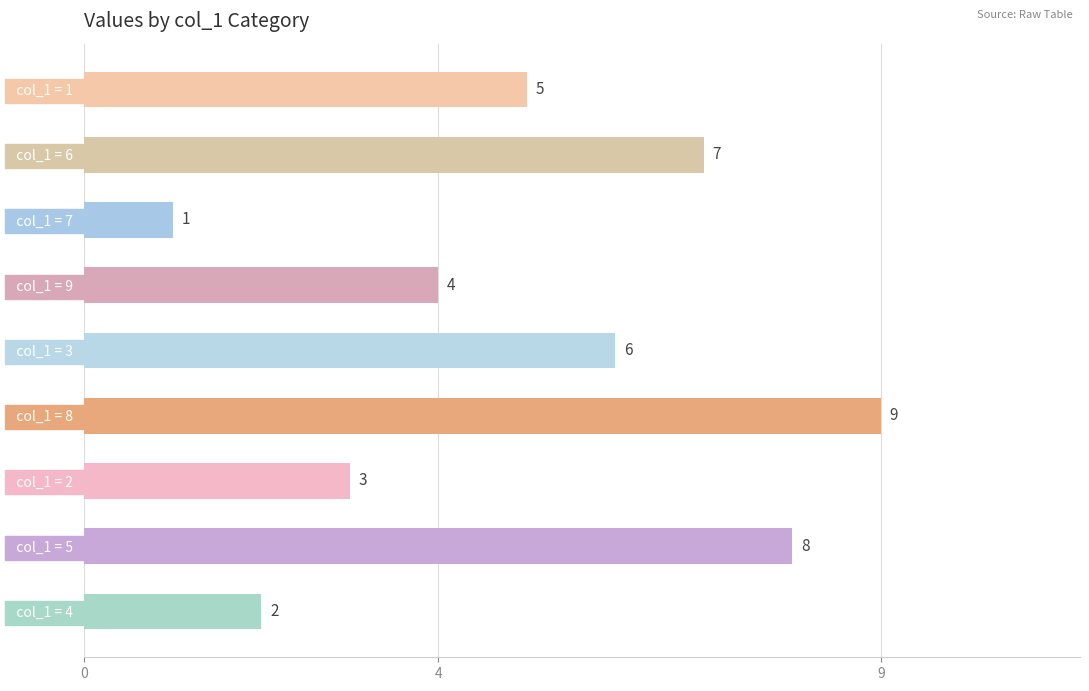

Reading top to bottom, what are all the values shown in this chart?

  col_1 = 1  =5	  col_1 = 6  =7	  col_1 = 7  =1	  col_1 = 9  =4	  col_1 = 3  =6	  col_1 = 8  =9	  col_1 = 2  =3	  col_1 = 5  =8	  col_1 = 4  =2